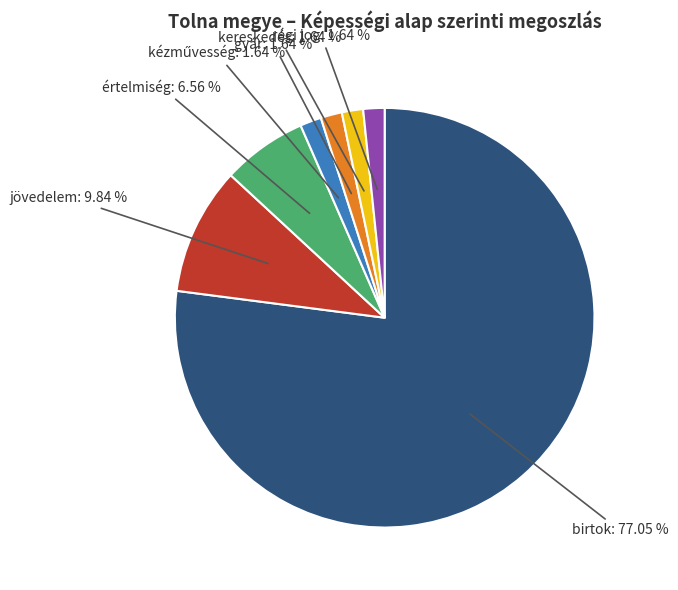

Does any single category account for the majority?

Yes